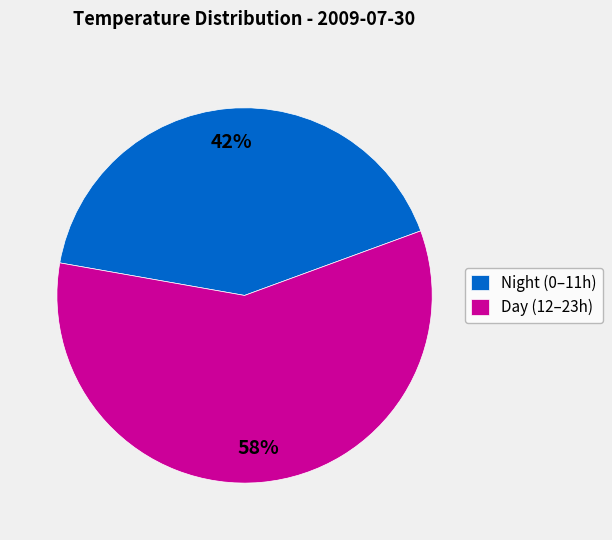

To the nearest percent, what is the average slice percentage?

50%